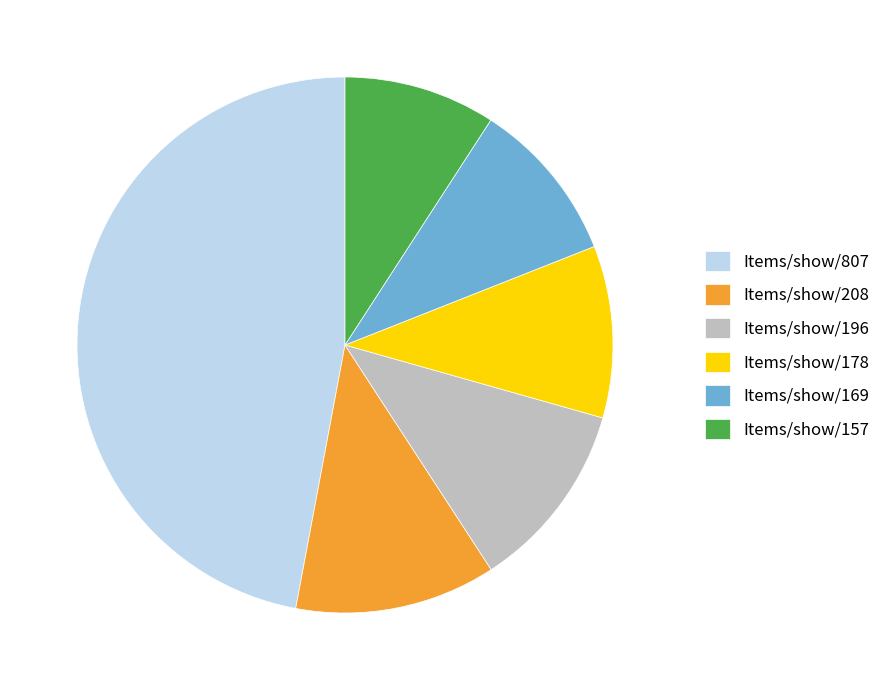

What is the smallest slice in the pie chart?

Items/show/157